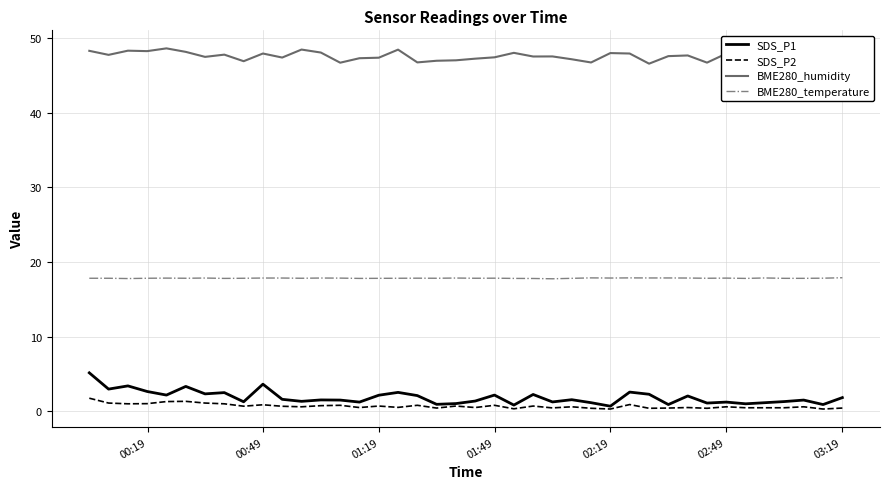

True or false: BME280_humidity and SDS_P1 intersect in this chart.

False